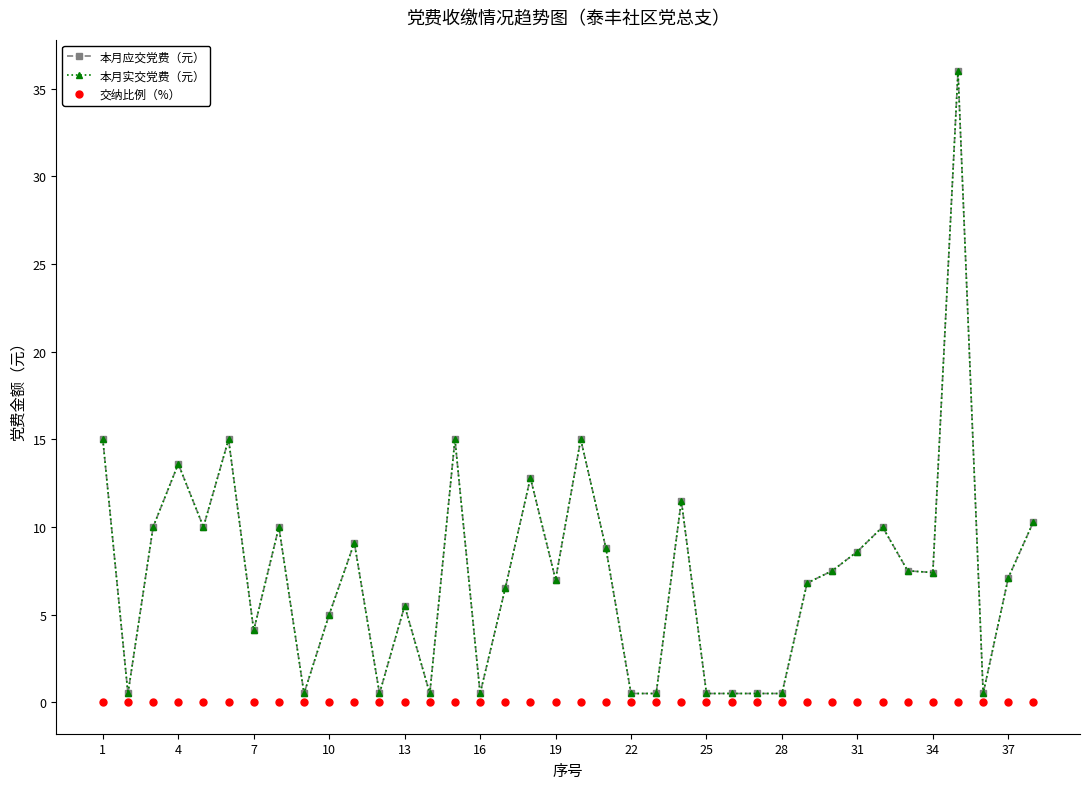

What is the sum of all 本月应交党费（元） values?

281.1